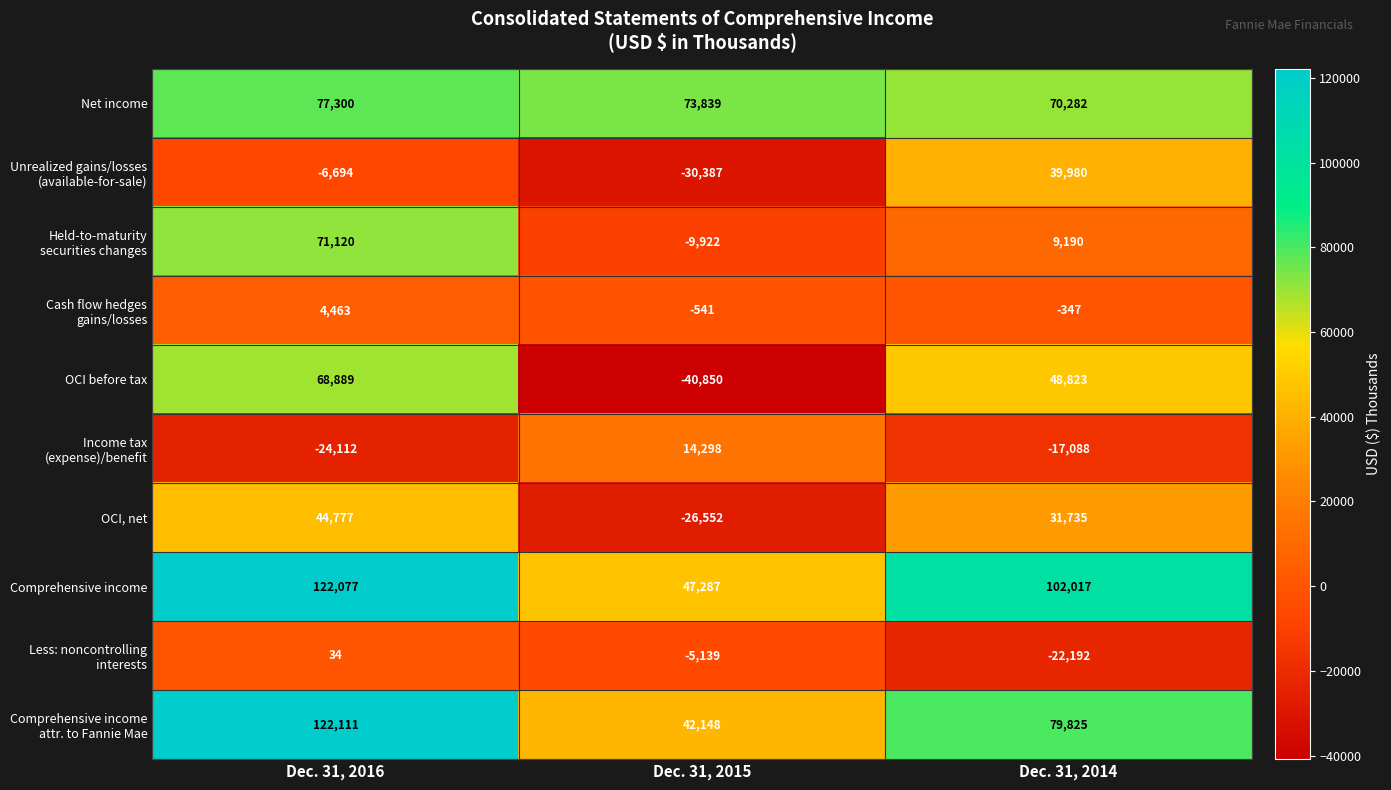

Which series has the largest total across all categories?

Comprehensive income